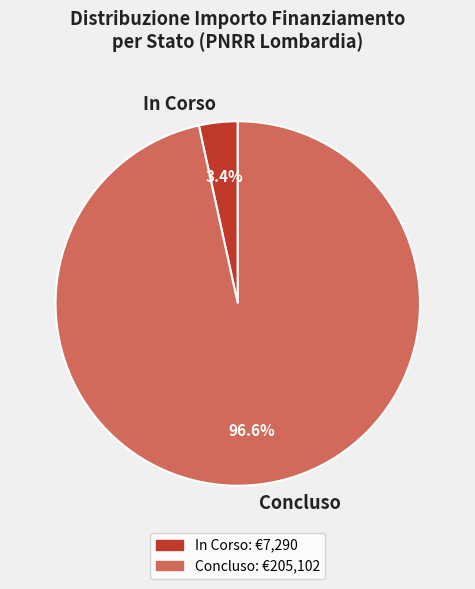

What is the largest slice in the pie chart?

Concluso